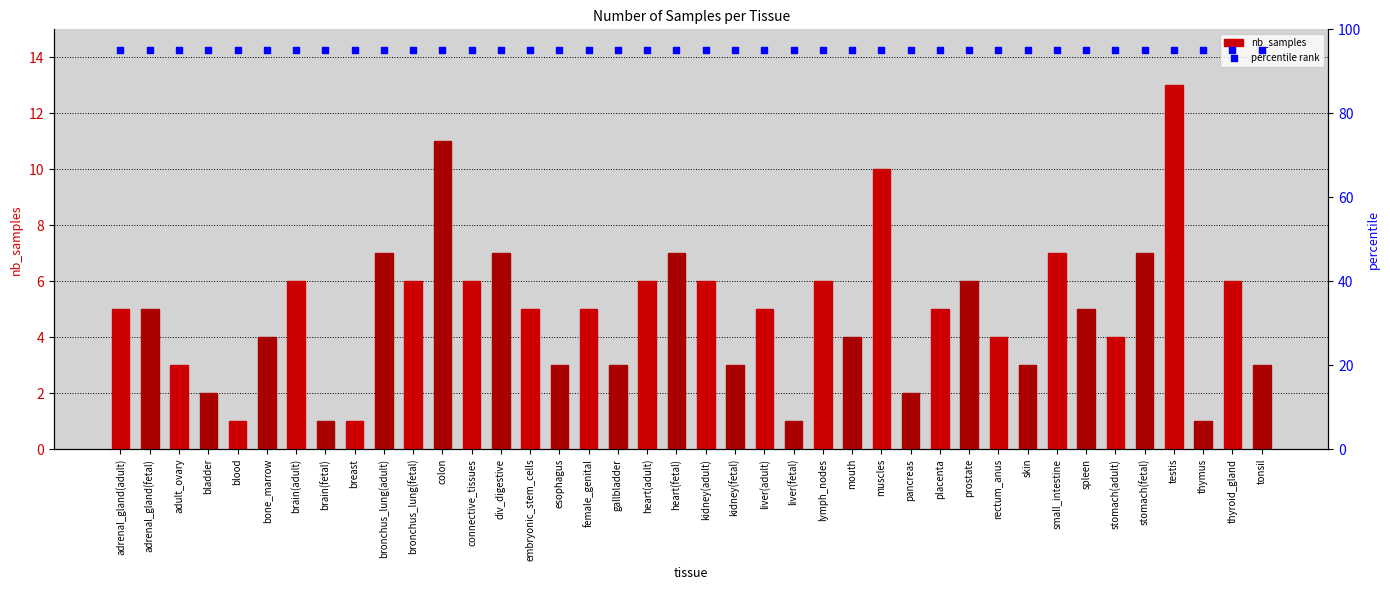

Which series reaches the minimum Y coordinate?

nb_samples